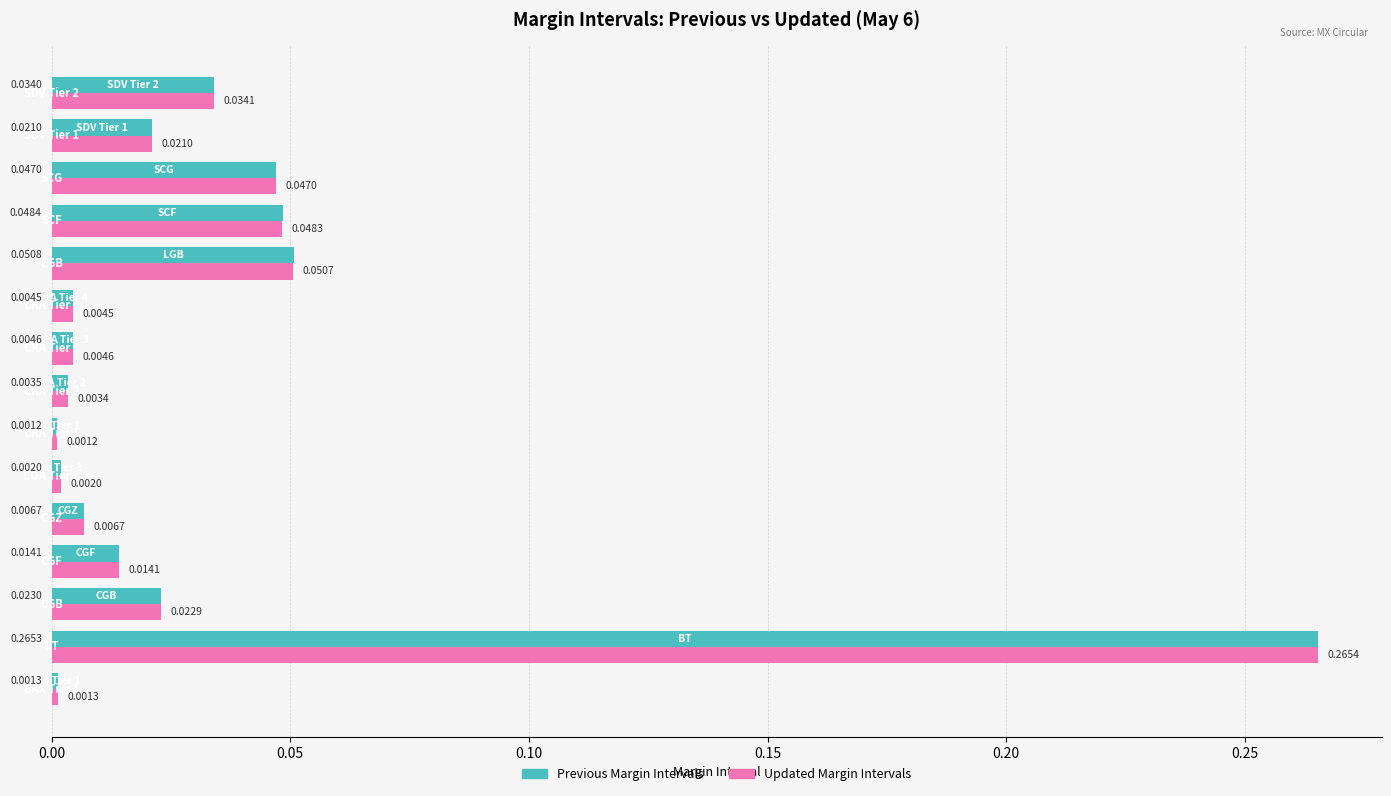

What are all the series names shown in the legend?

Previous Margin Intervals, Updated Margin Intervals